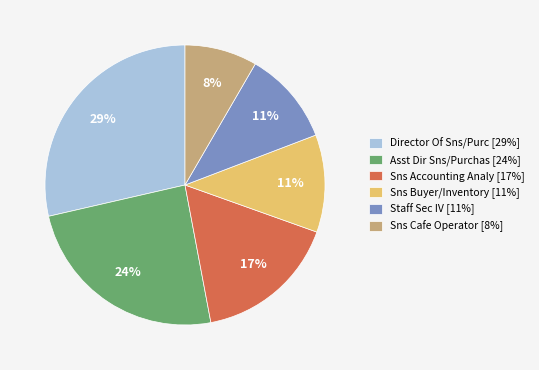

How many segments does this pie chart have?

6